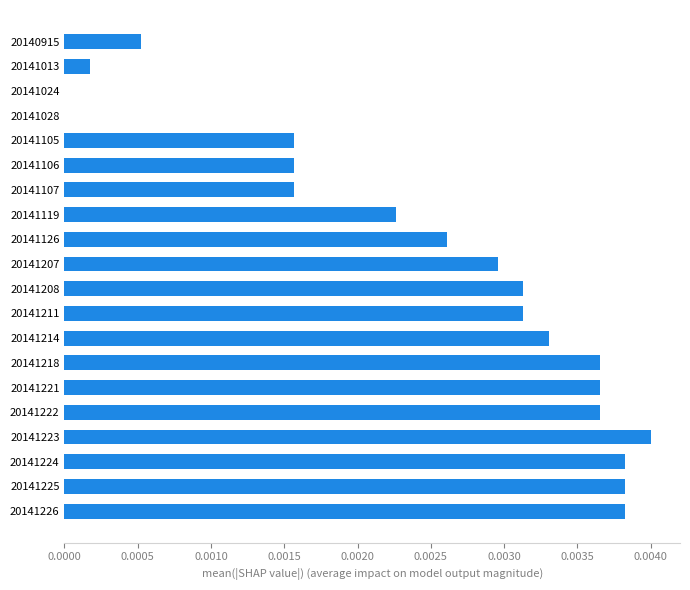

Which has a higher value, 20141105 or 20140915?

20141105